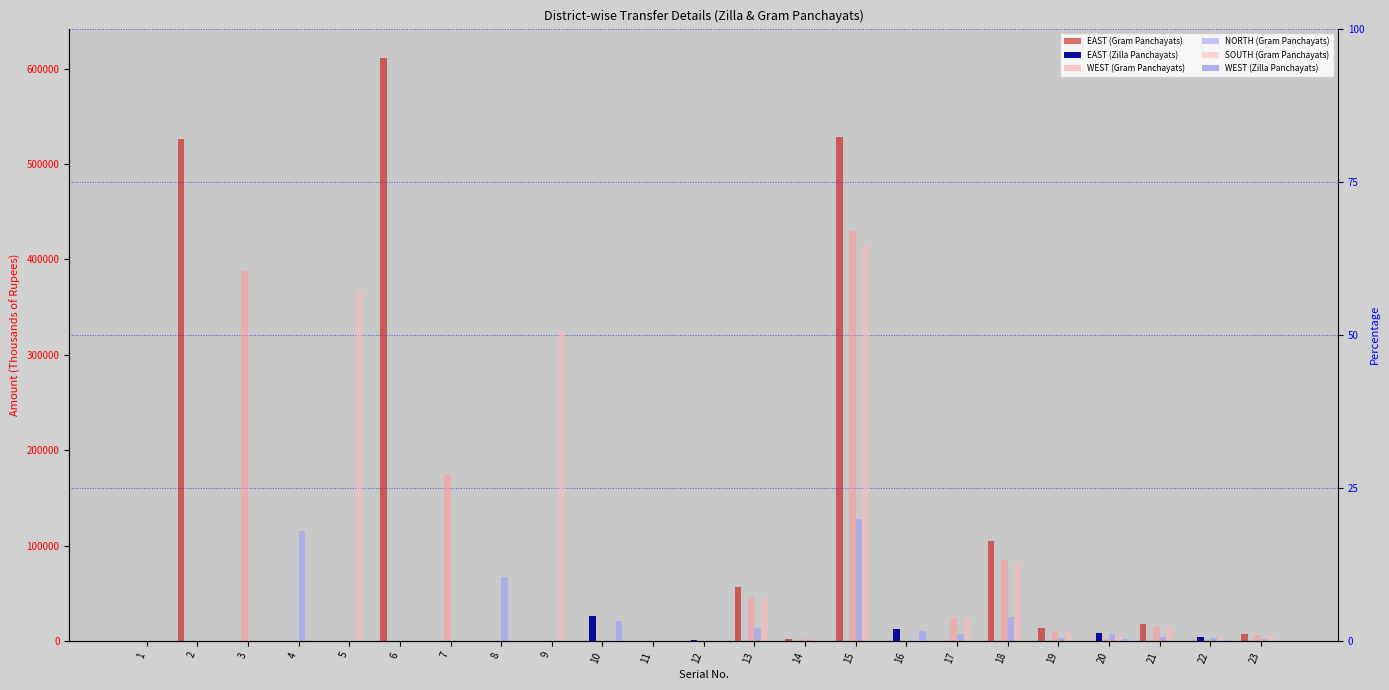

Which series has the largest total across all categories?

EAST (Gram Panchayats)